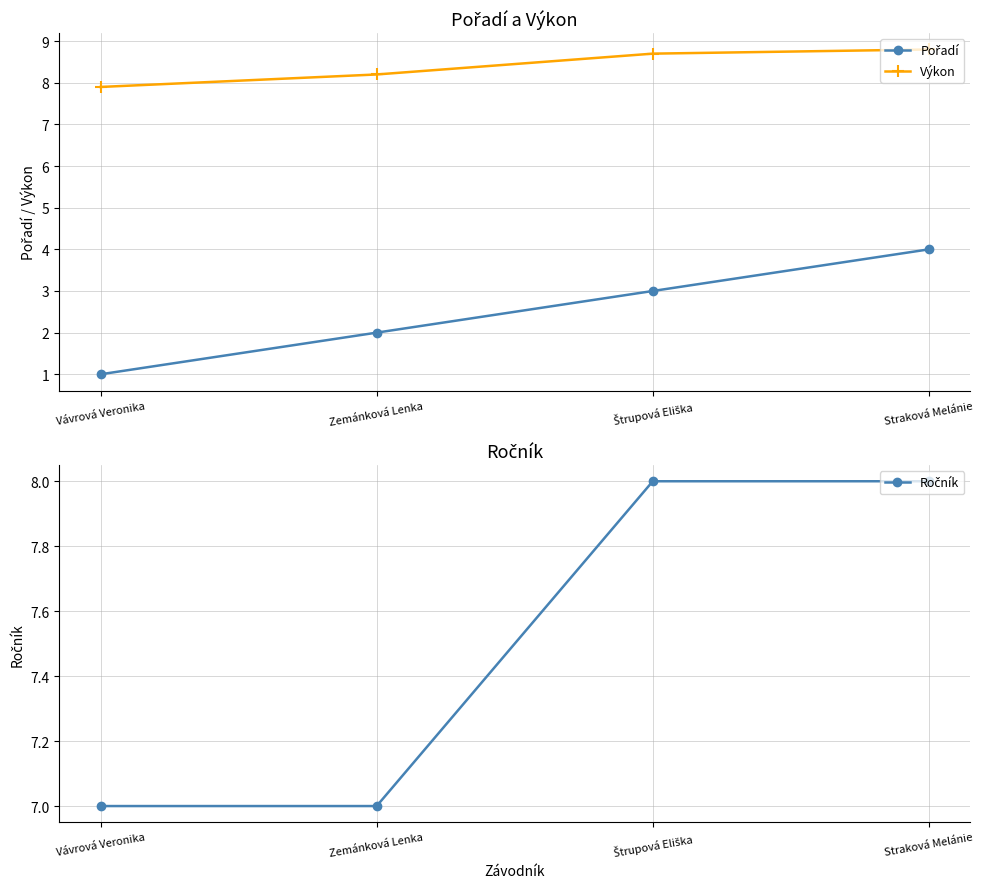

What are all the series names shown in the legend?

Pořadí, Výkon, Ročník